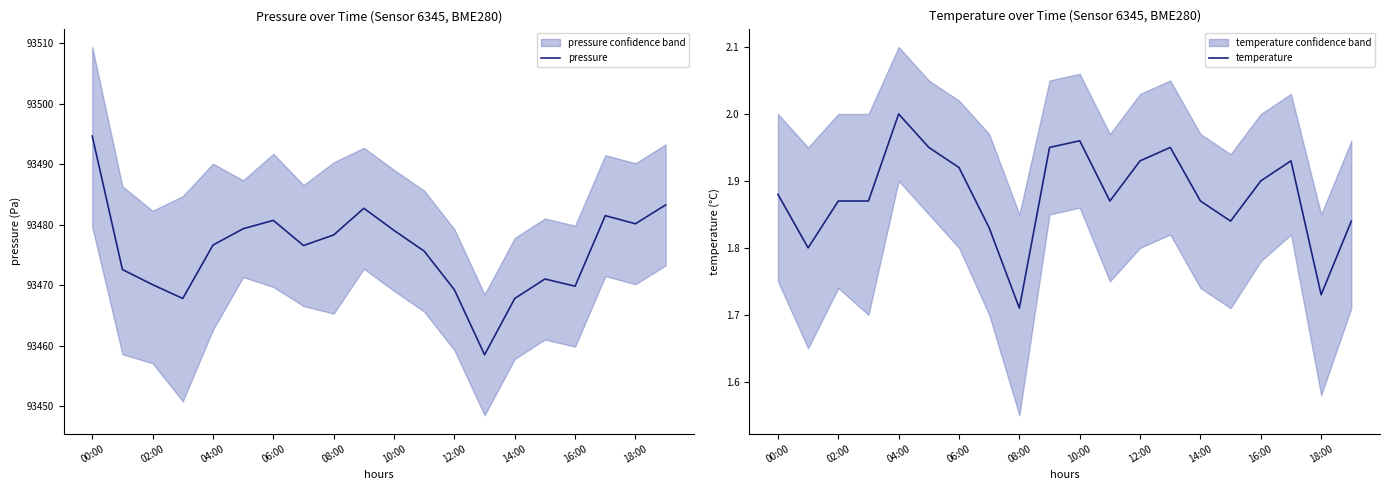

Where is temperature nearest to the value 1?

08:00